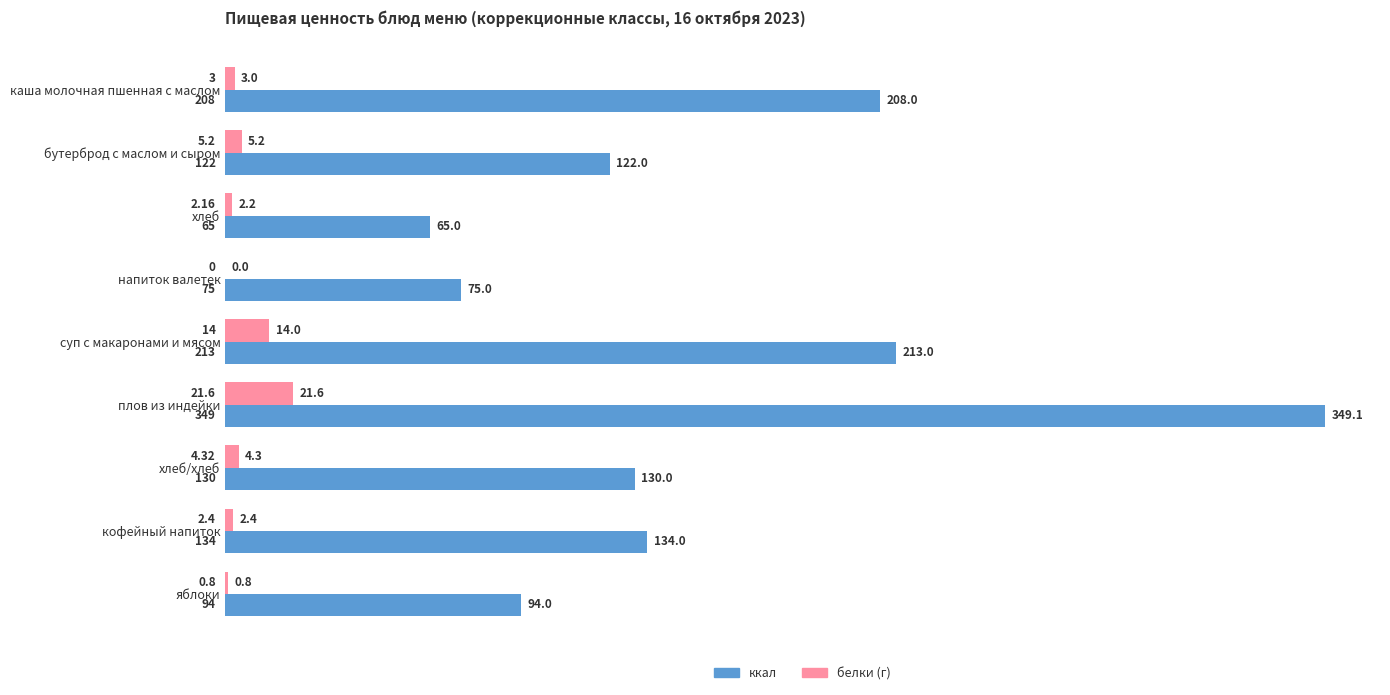

At which label does белки (г) reach its peak?

плов из индейки